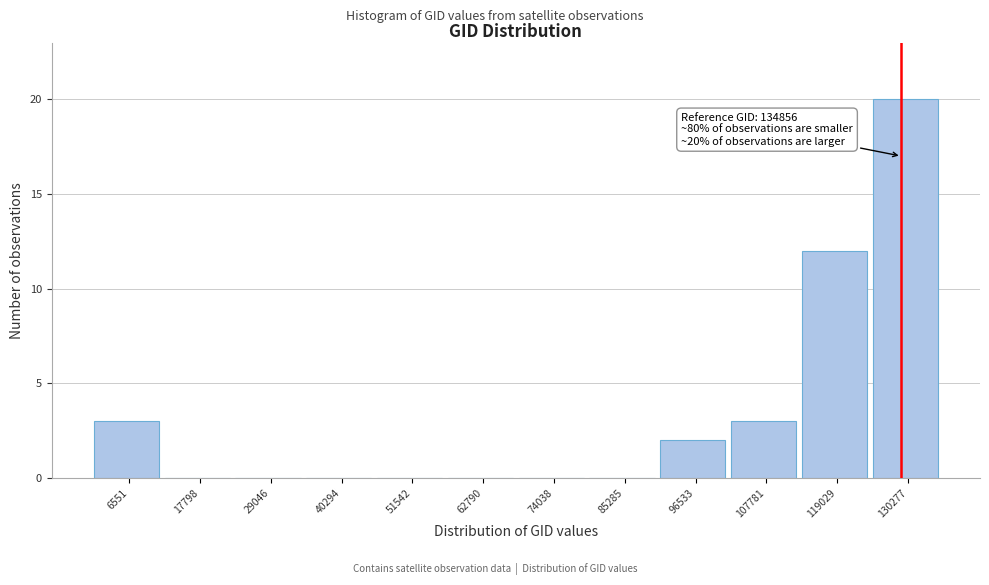

Reading left to right, list all the values displayed in this chart.

6551=3	17798=0	29046=0	40294=0	51542=0	62790=0	74038=0	85285=0	96533=2	107781=3	119029=12	130277=20